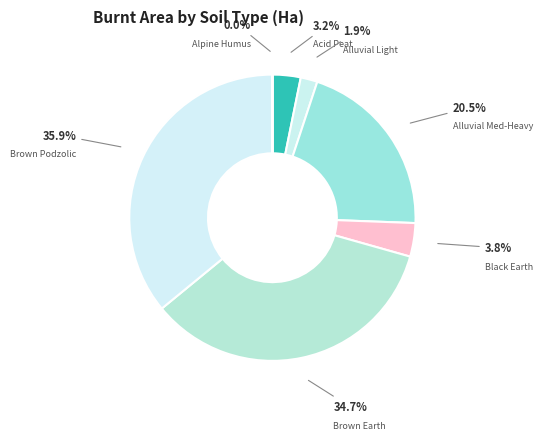

Is there a majority slice in this chart?

No